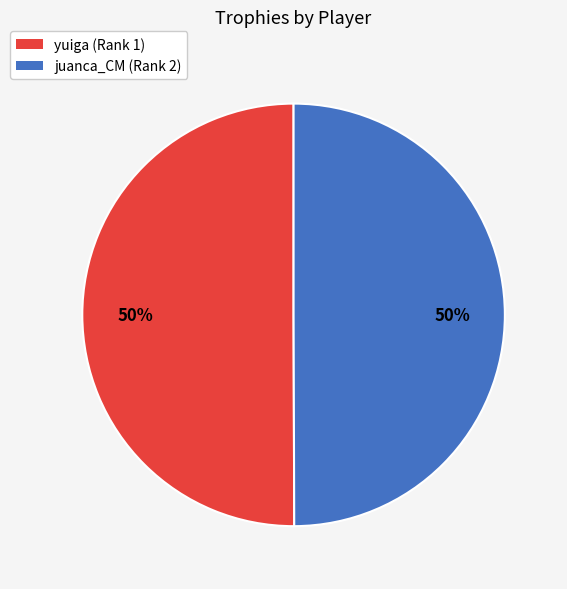

To the nearest percent, what portion does juanca_CM (Rank 2) represent?

50%